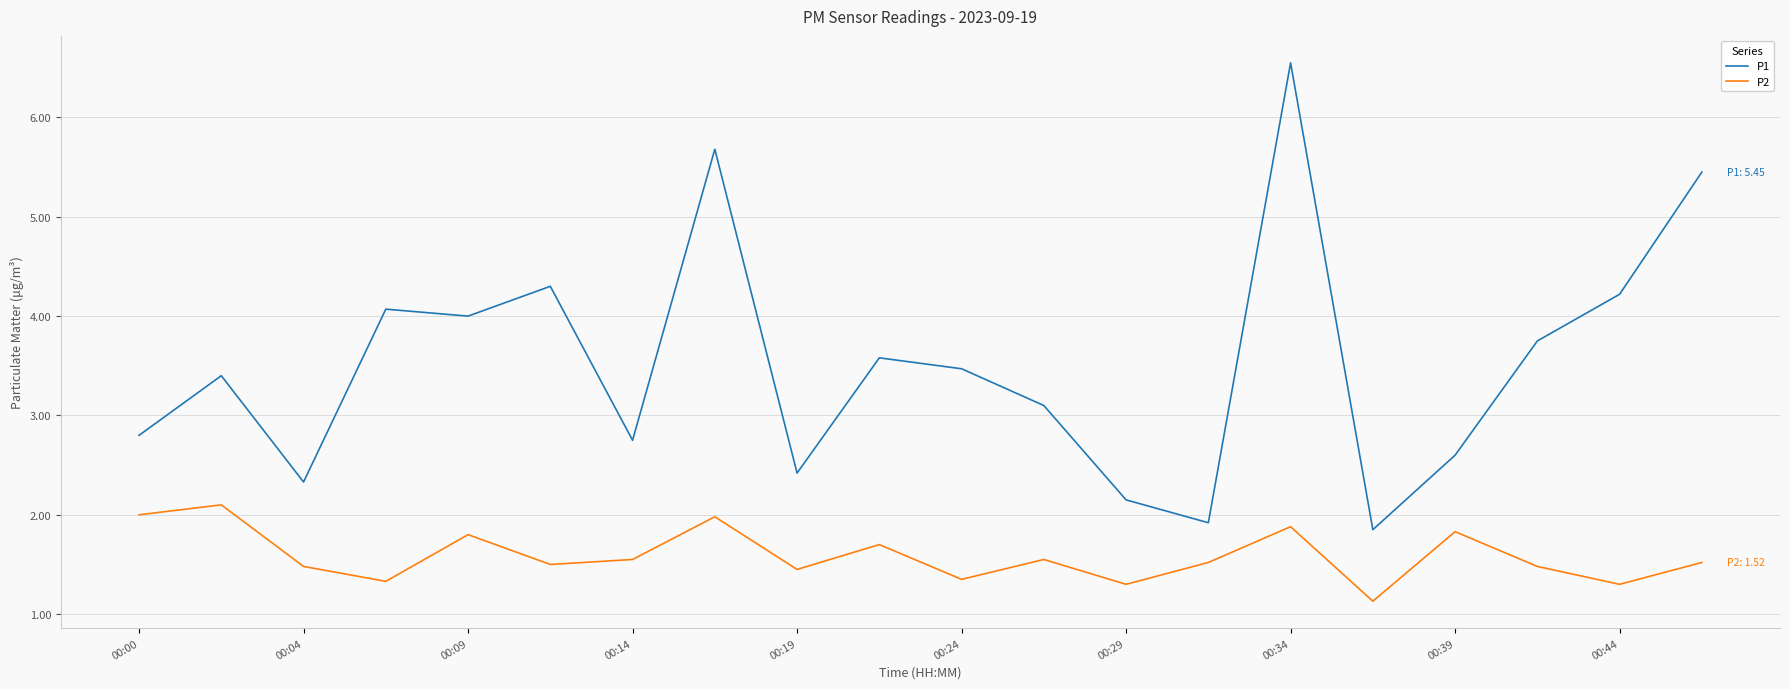

What is the difference between the maximum and minimum values in the P2 series?

1.0